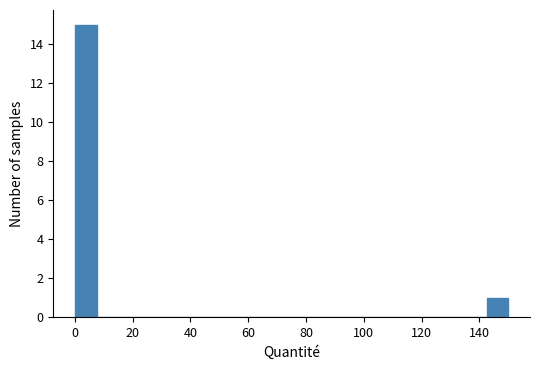

Around what value on the x-axis is the tallest bar? Give the approximate position of its centre, as read against the axis.

4